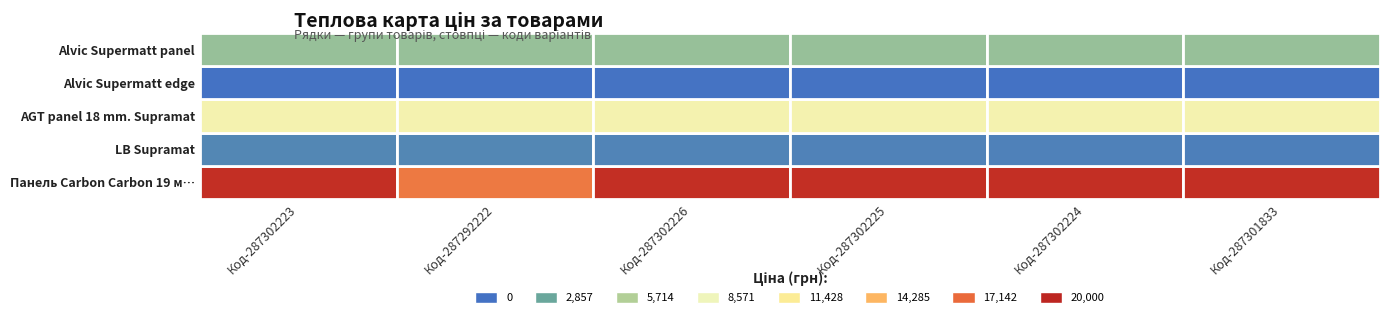

The value of Alvic Supermatt panel at Код-287302226 is 8003.7. True or false?

False